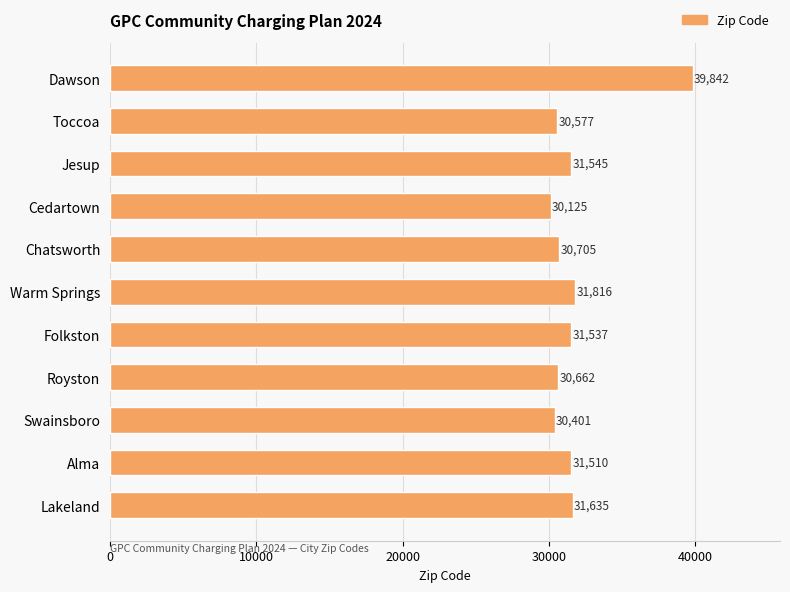

List the labels in order of value, largest first.

Dawson, Warm Springs, Lakeland, Jesup, Folkston, Alma, Chatsworth, Royston, Toccoa, Swainsboro, Cedartown